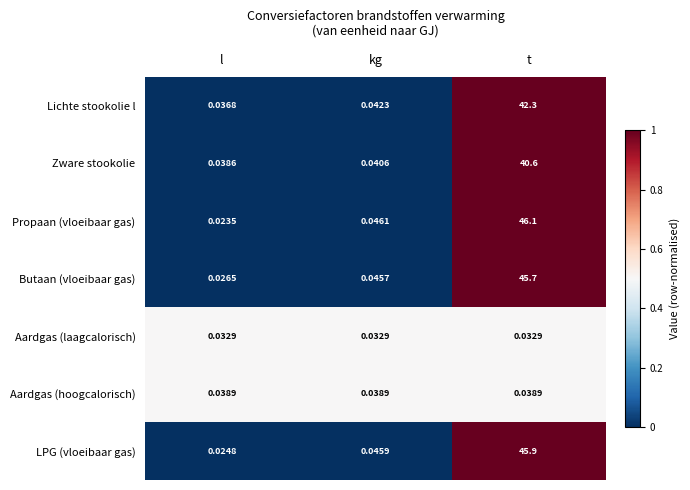

Which category has the highest value in the Propaan (vloeibaar gas) series?

t